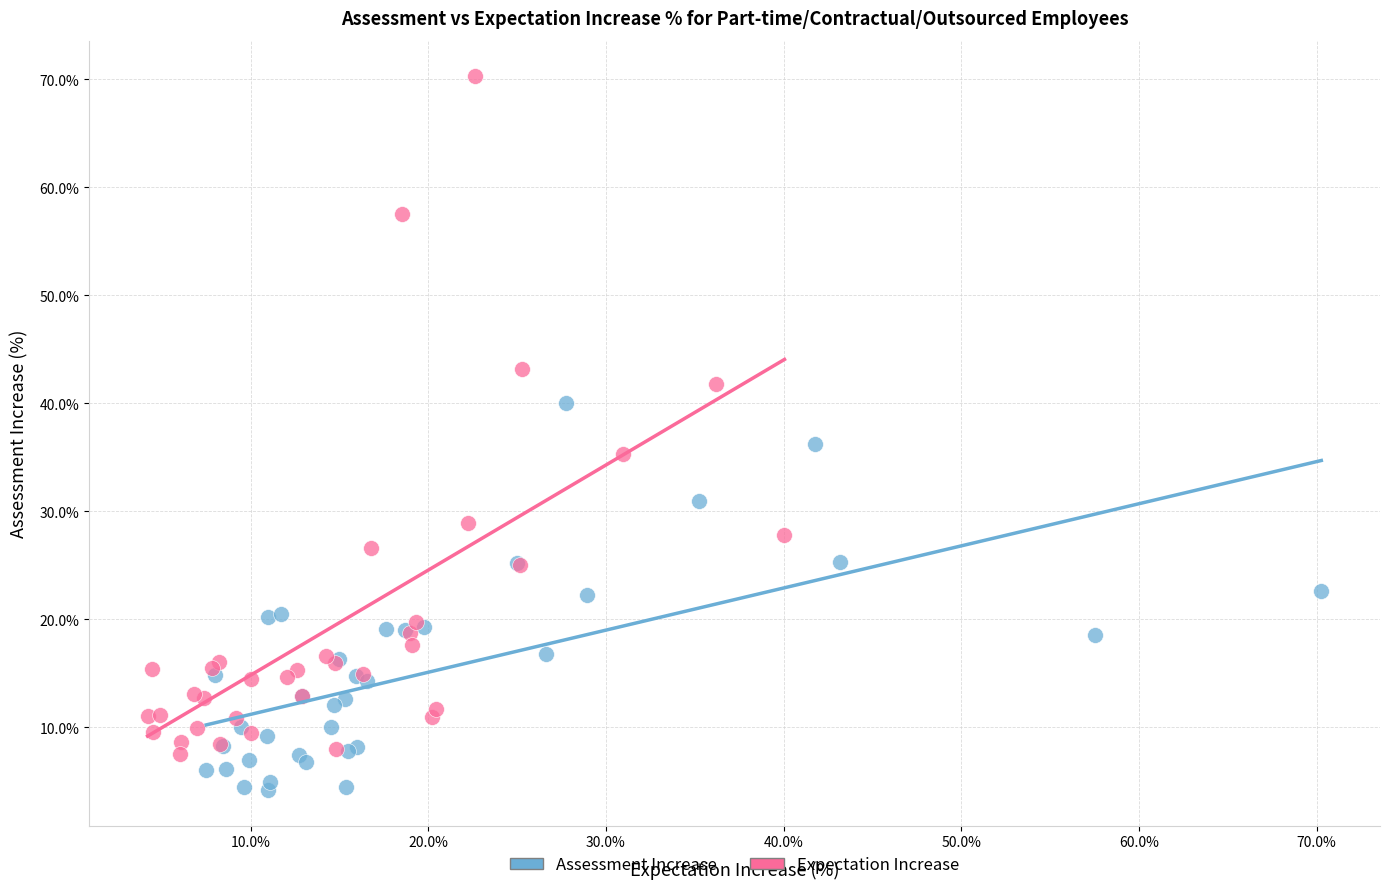

Which series has the largest Y range (max minus min)?

Expectation Increase